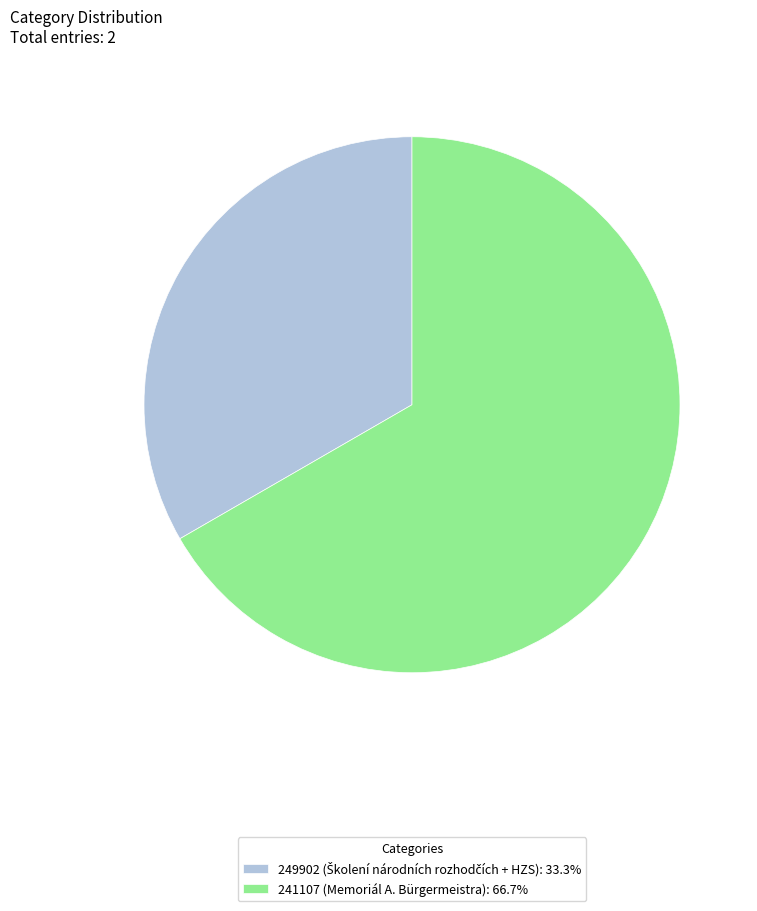

Is there a majority slice in this chart?

Yes